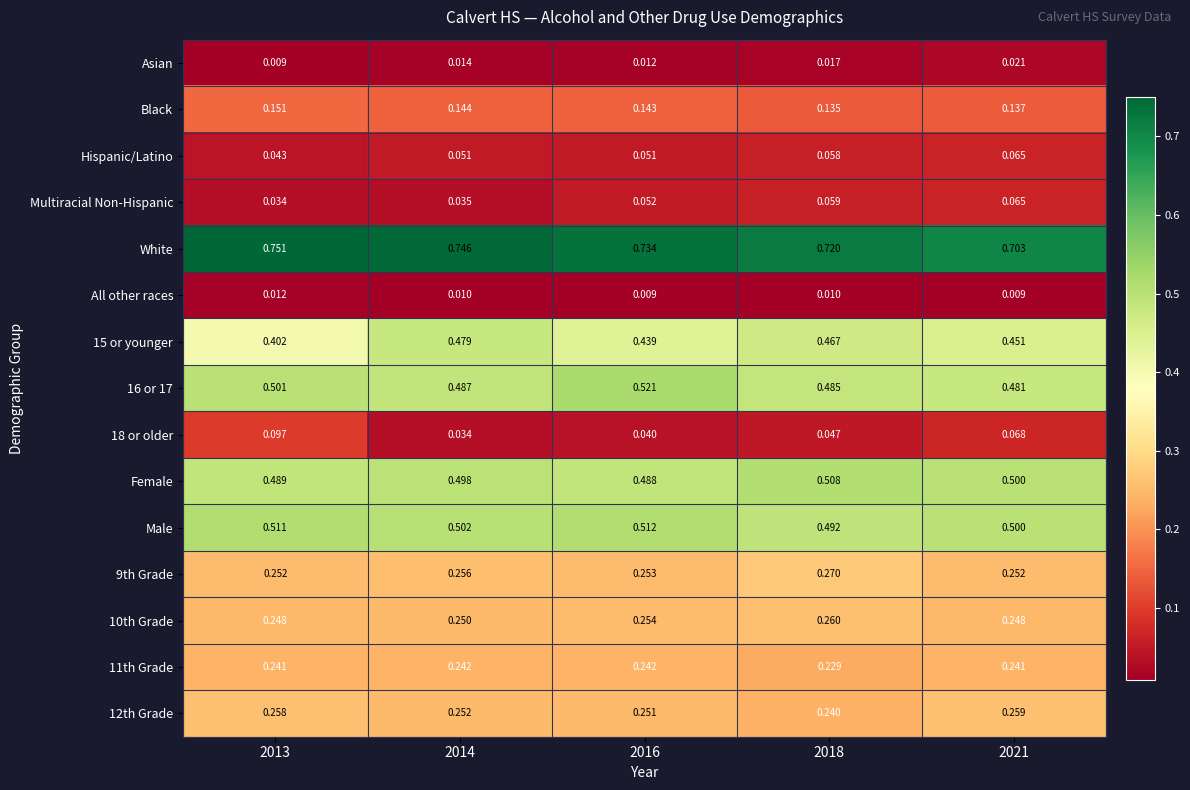

Is the value of White at 2021 greater than the value of 11th Grade at 2016?

Yes